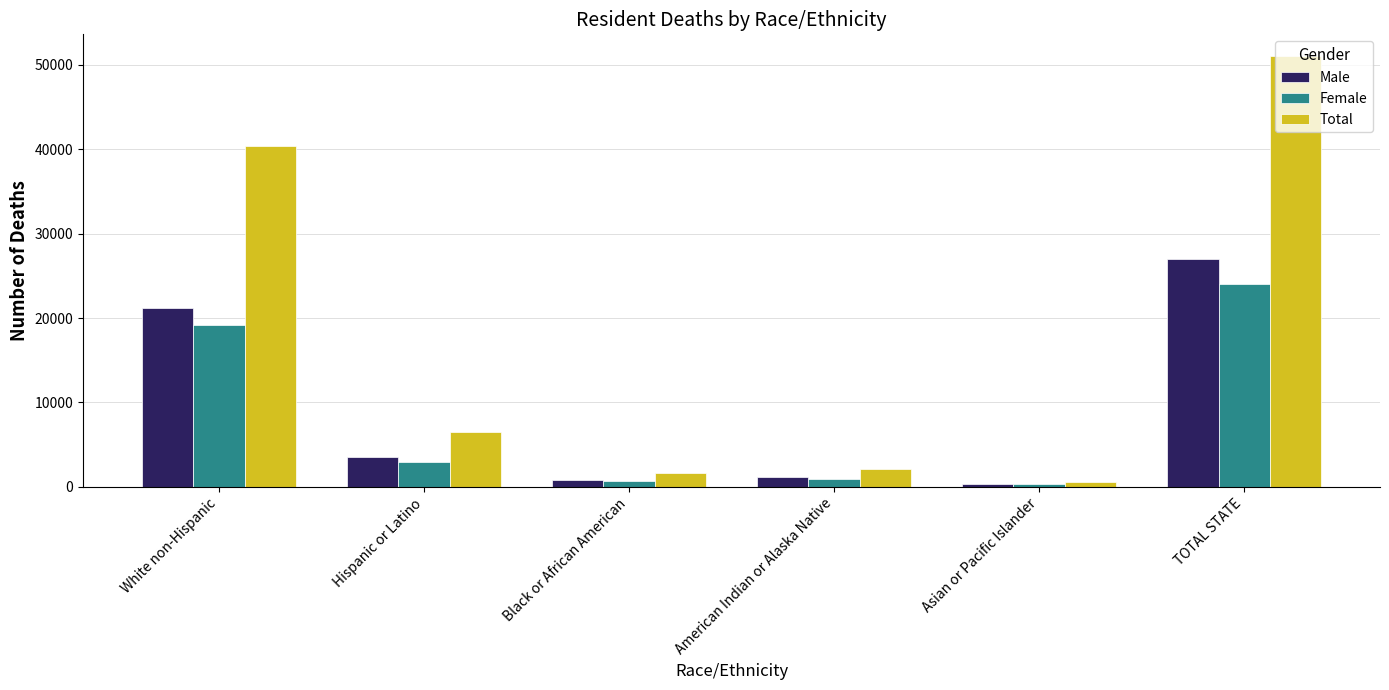

What is the label of the 2nd bar from the right?

Asian or Pacific Islander